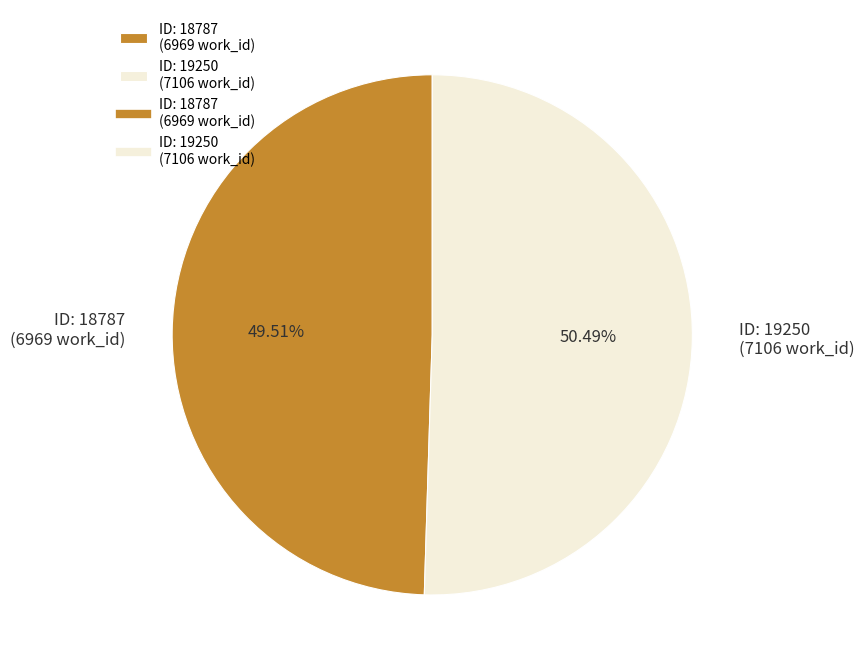

Which slice represents more than half of the pie?

ID: 19250 (7106 work_id)